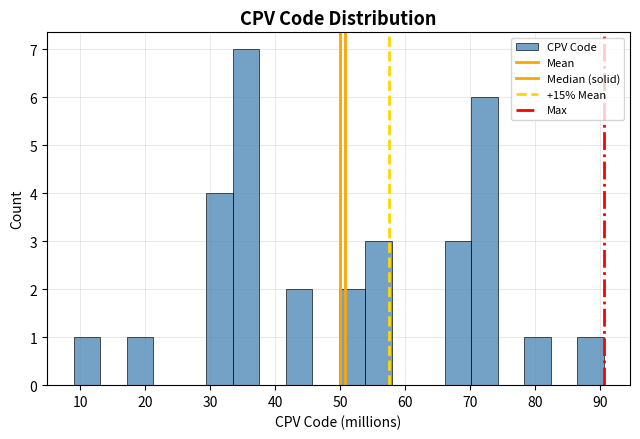

Reading left to right, transcribe this chart: for each bar, give the range it covers on the x-axis and its height. Neither the bar edges nor the heights are printed on the chart, so give them approximately, as read against the axes.

9 to 13: 1
13 to 17: 0
17 to 21: 1
21 to 25: 0
25 to 29: 0
29 to 33: 4
33 to 38: 7
38 to 42: 0
42 to 46: 2
46 to 50: 0
50 to 54: 2
54 to 58: 3
58 to 62: 0
62 to 66: 0
66 to 70: 3
70 to 74: 6
74 to 78: 0
78 to 82: 1
82 to 86: 0
86 to 91: 1